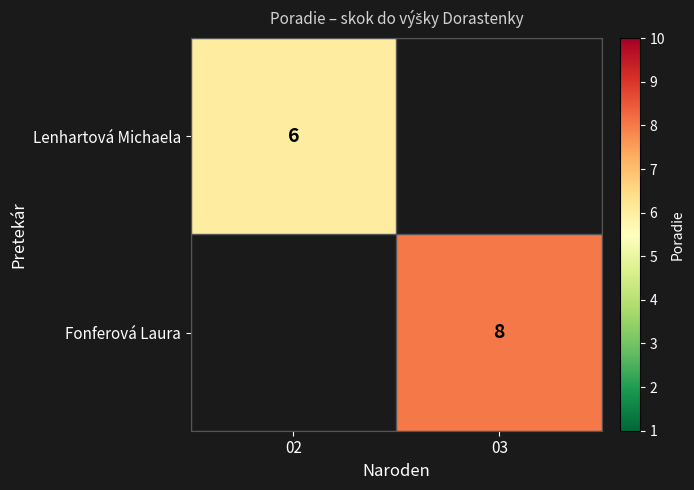

True or false: Lenhartová Michaela has a value of 9 at 02.

False